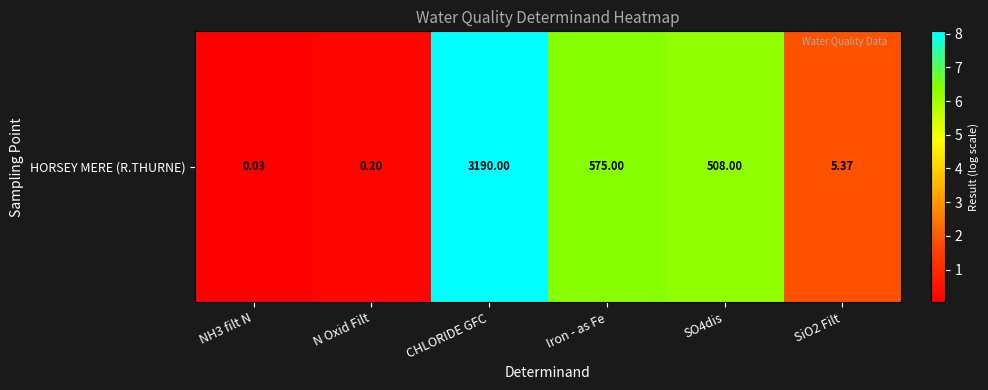

Count the number of data series in this chart.

1